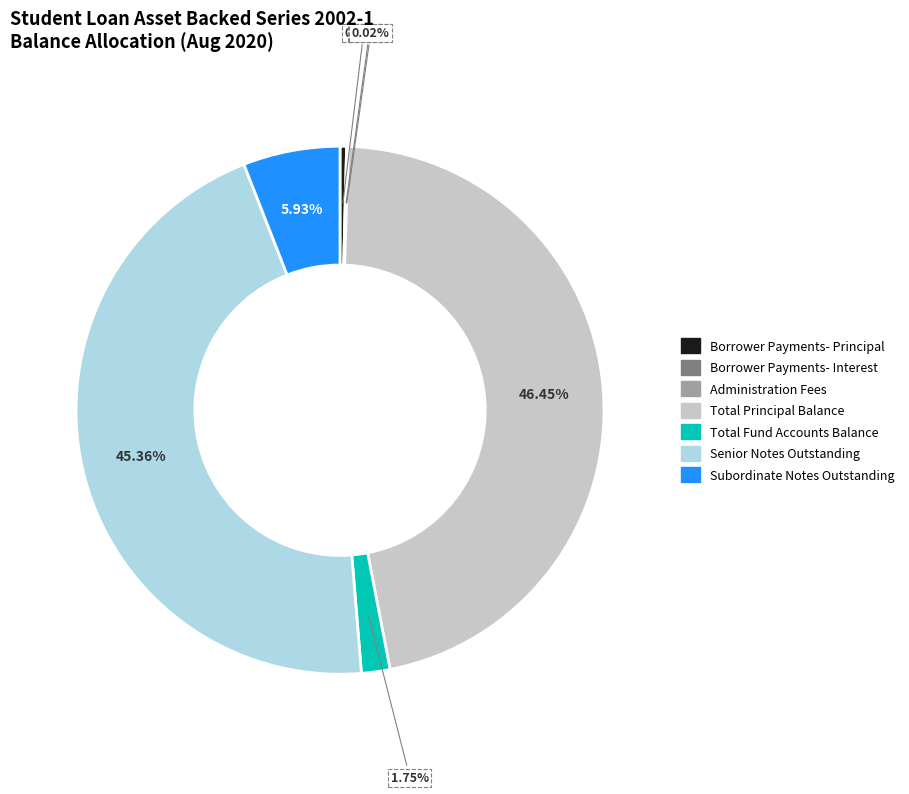

True or false: Senior Notes Outstanding accounts for 60% of the total.

False